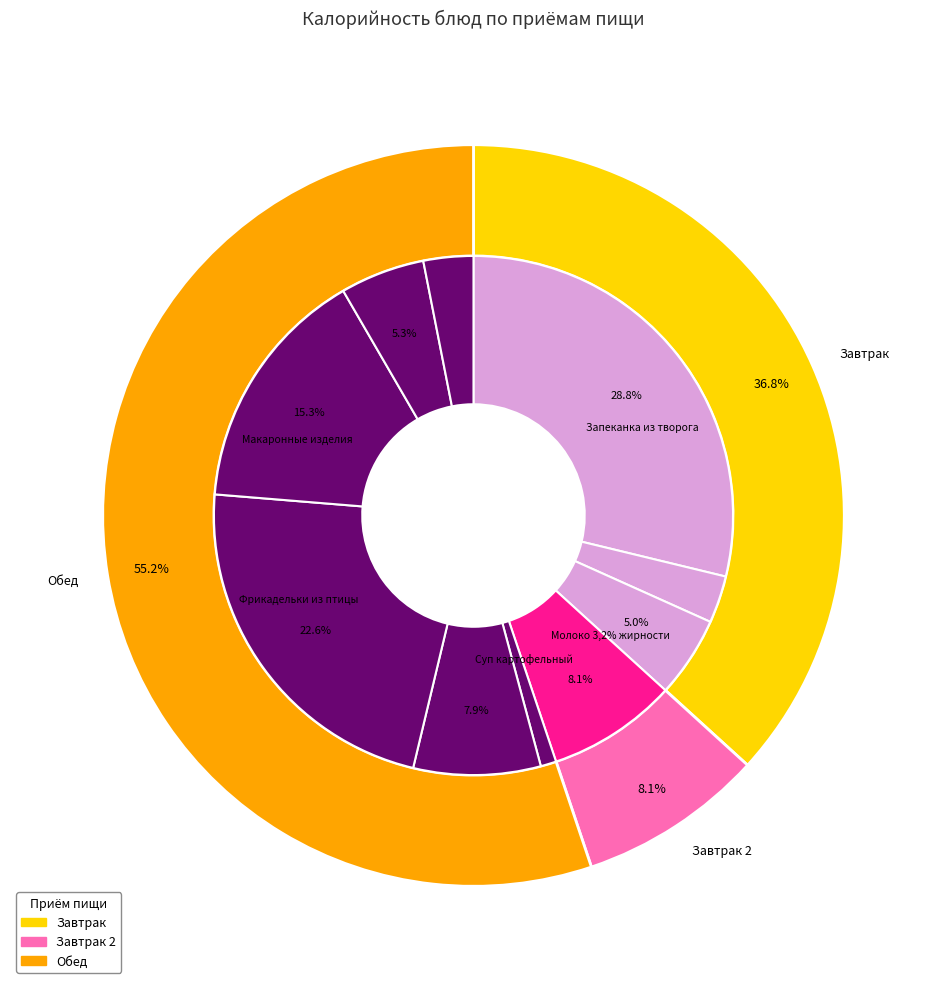

The Чай с сахаром slice represents 3% of the pie. True or false?

True